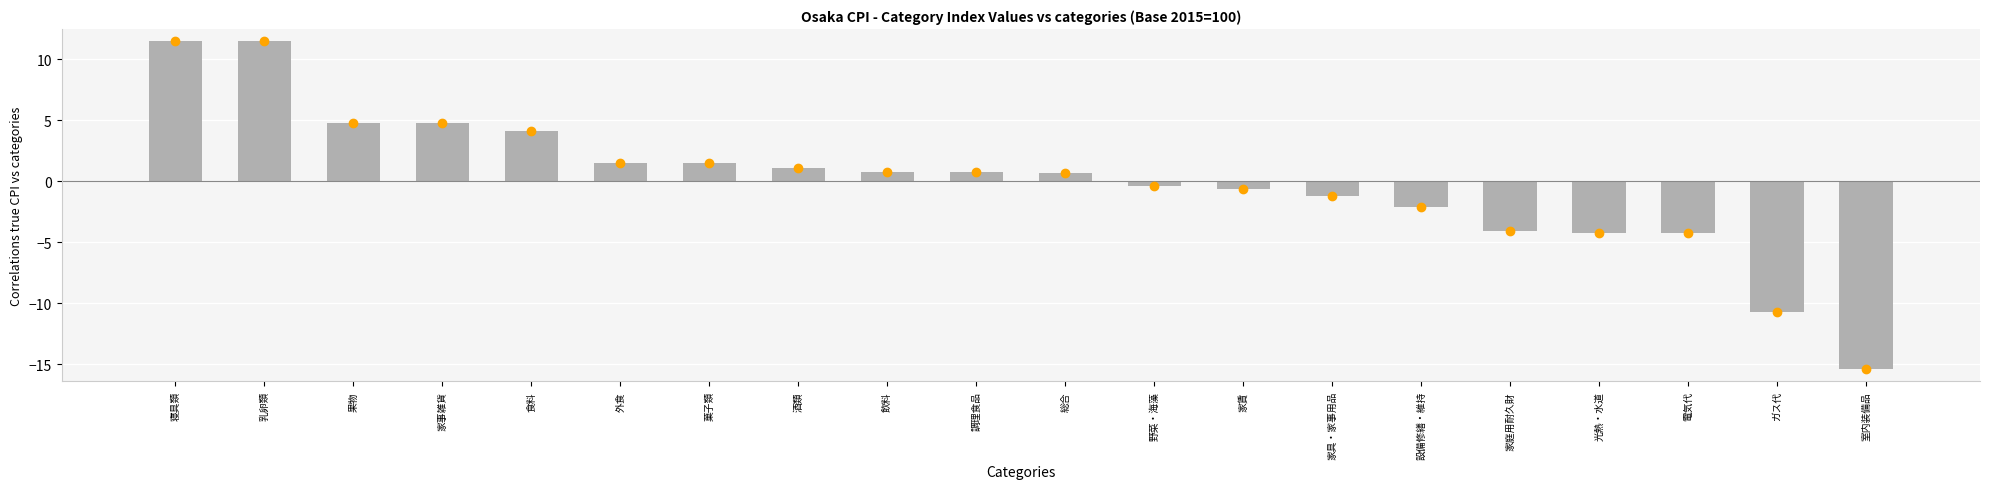

Rank the categories by value from lowest to highest.

室内装備品, ガス代, 光熱・水道, 電気代, 家庭用耐久財, 設備修繕・維持, 家具・家事用品, 家賃, 野菜・海藻, 総合, 飲料, 調理食品, 酒類, 外食, 菓子類, 食料, 果物, 家事雑貨, 寝具類, 乳卵類